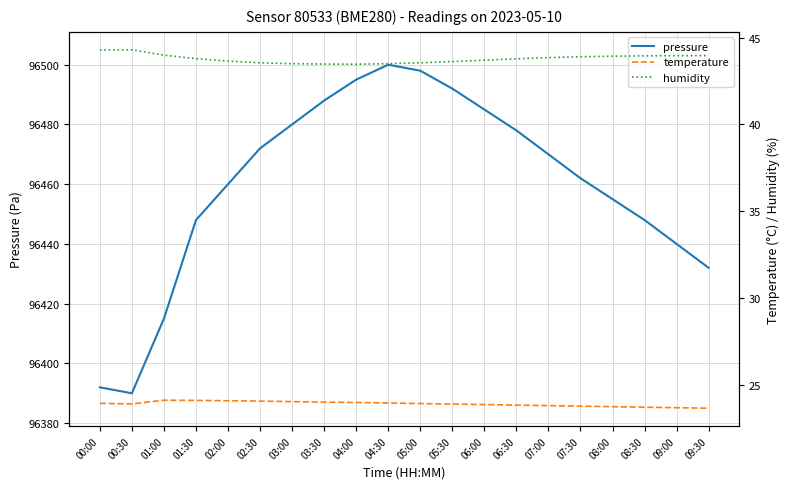

Where is the first local minimum for temperature?

00:30